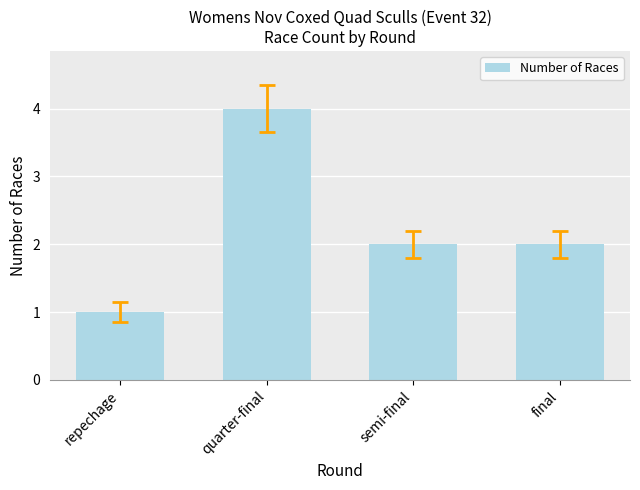

What is the value of the 4th bar from the left?

2